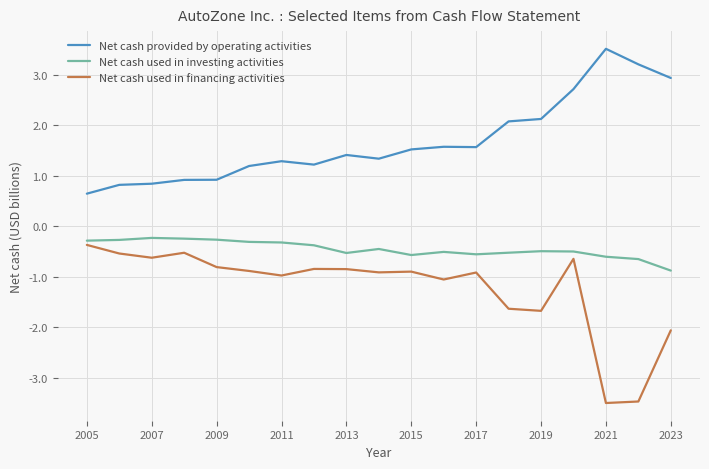

True or false: Net cash provided by operating activities and Net cash used in financing activities intersect in this chart.

False